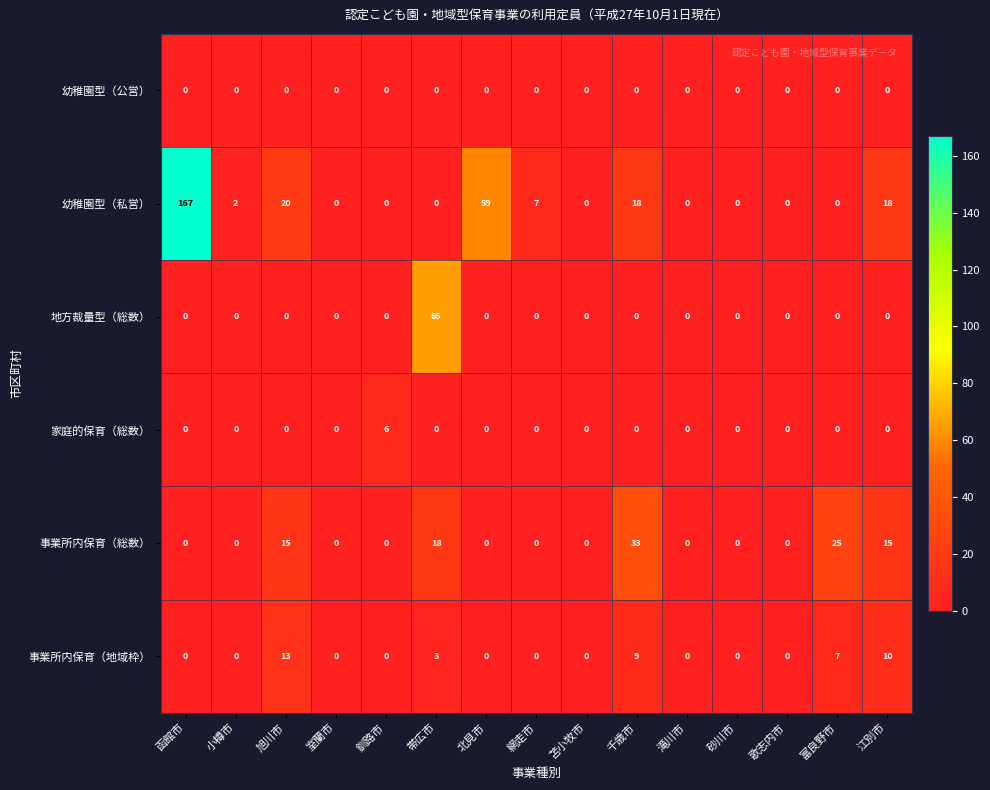

Which series has the largest total across all categories?

幼稚園型（私営）